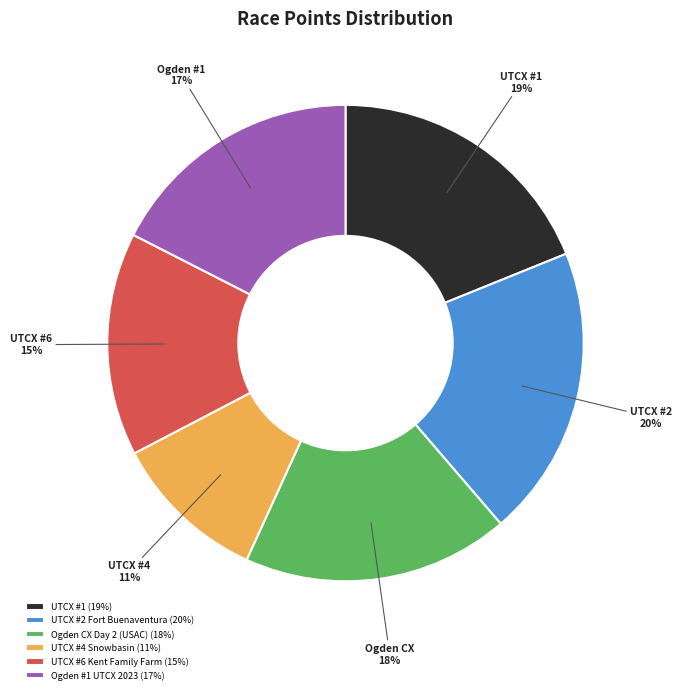

Which category has the smallest portion of the pie?

UTCX #4 Snowbasin